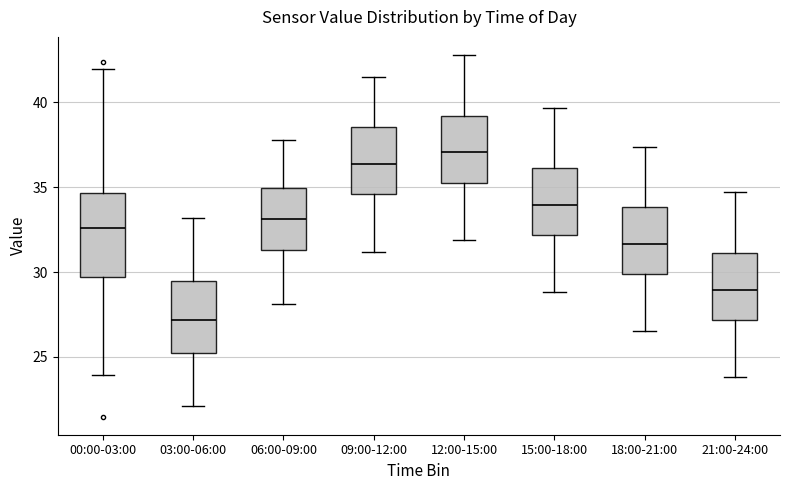

Which box's median line is the lowest?

03:00-06:00